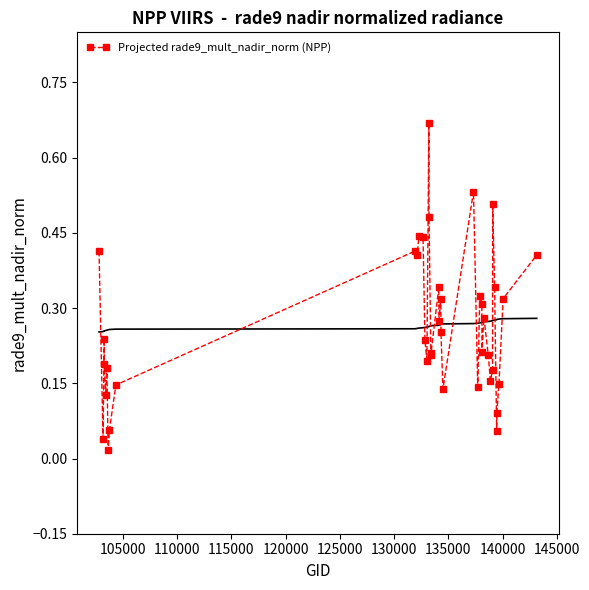

What is the value of the 32nd point from the left?

0.2